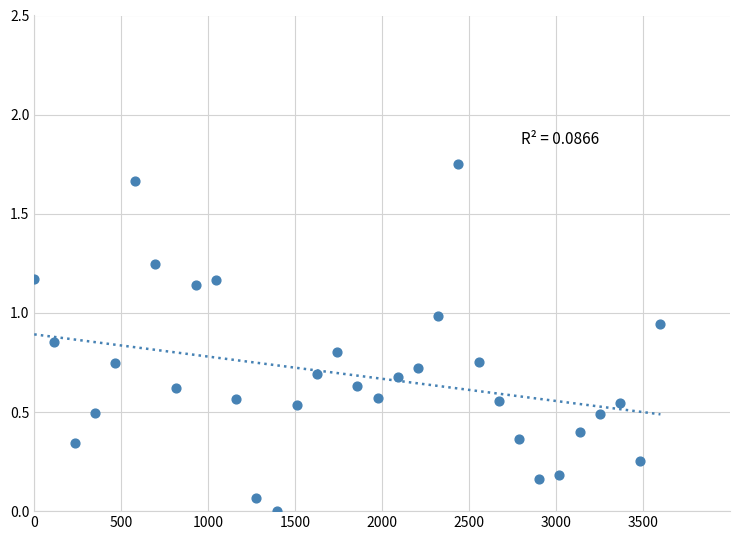

What is the range of X values (max minus min)?

3600.0